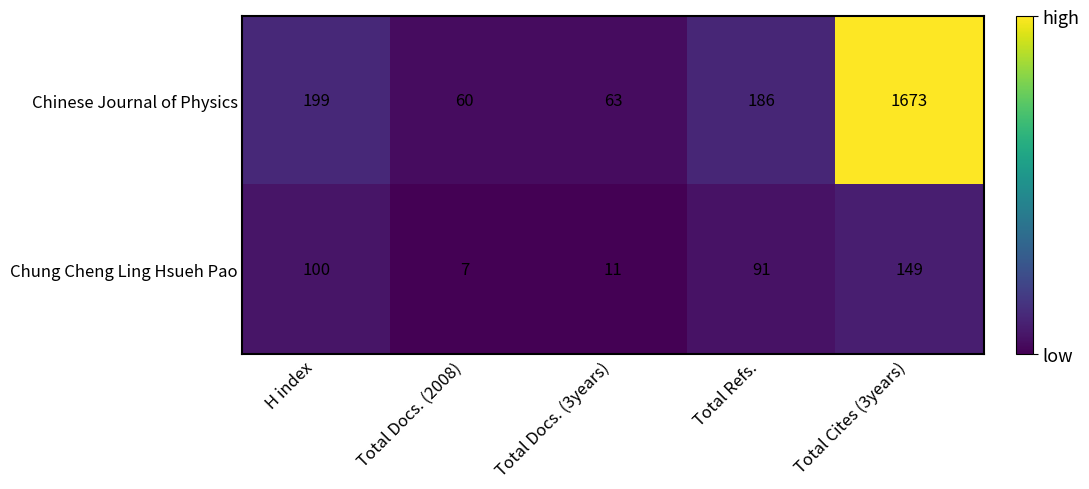

What is the average value of the Chung Cheng Ling Hsueh Pao series?

72